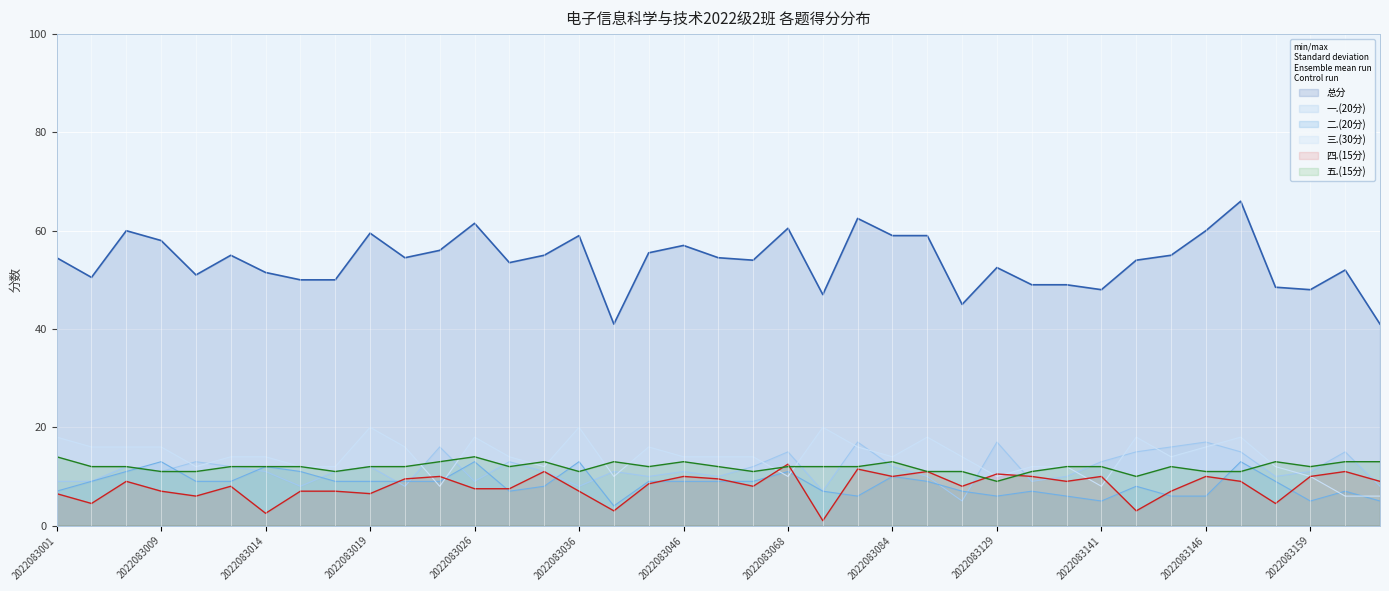

What is the highest value of the 五.(15分) series?

14.0